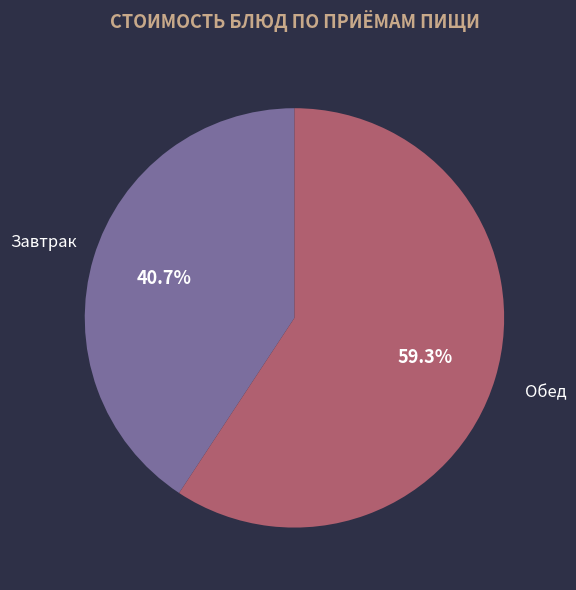

Is the sum of Завтрак and Обед greater than half?

Yes